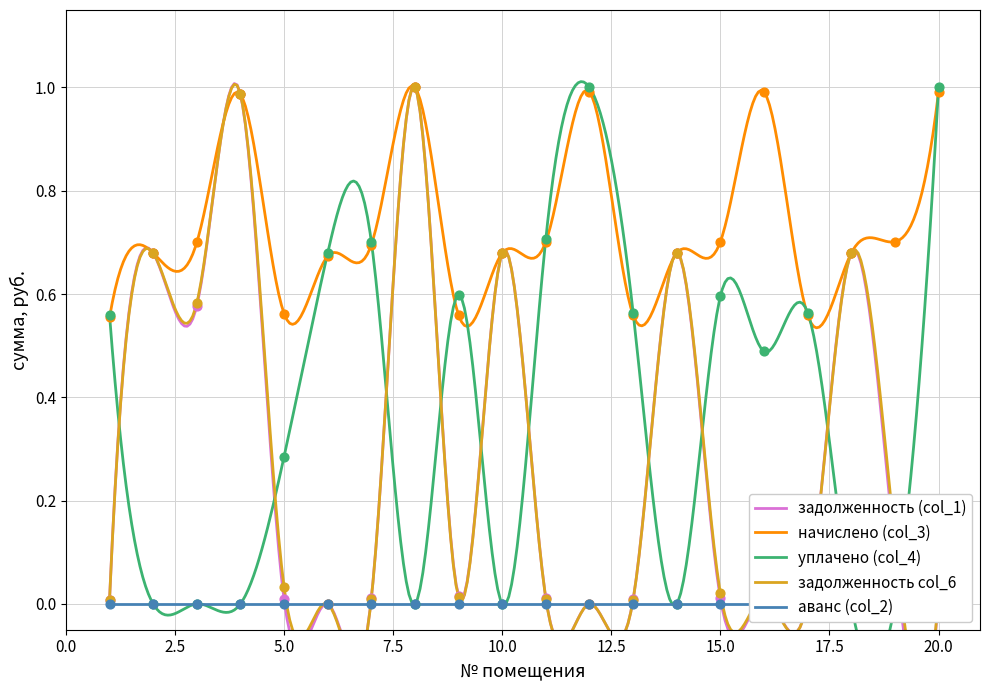

Which series contains the highest Y value?

задолженность (col_1)